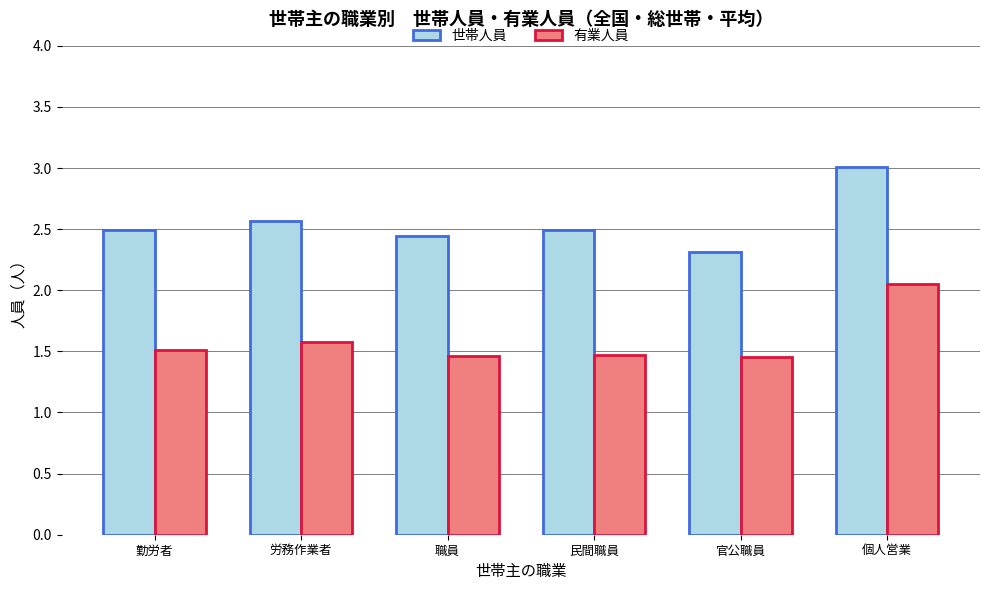

The value of 有業人員 at 民間職員 is 1.5. True or false?

True